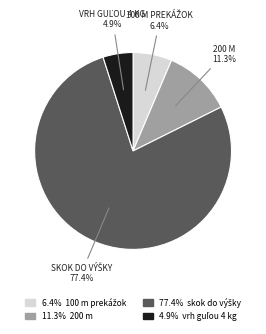

How many segments does this pie chart have?

4